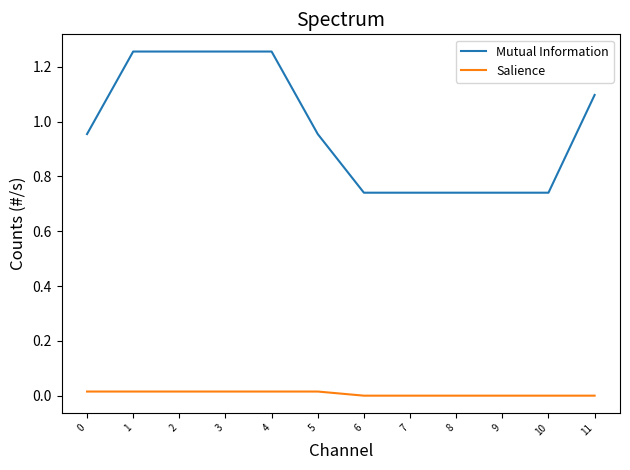

True or false: Salience and Mutual Information cross at least once.

False